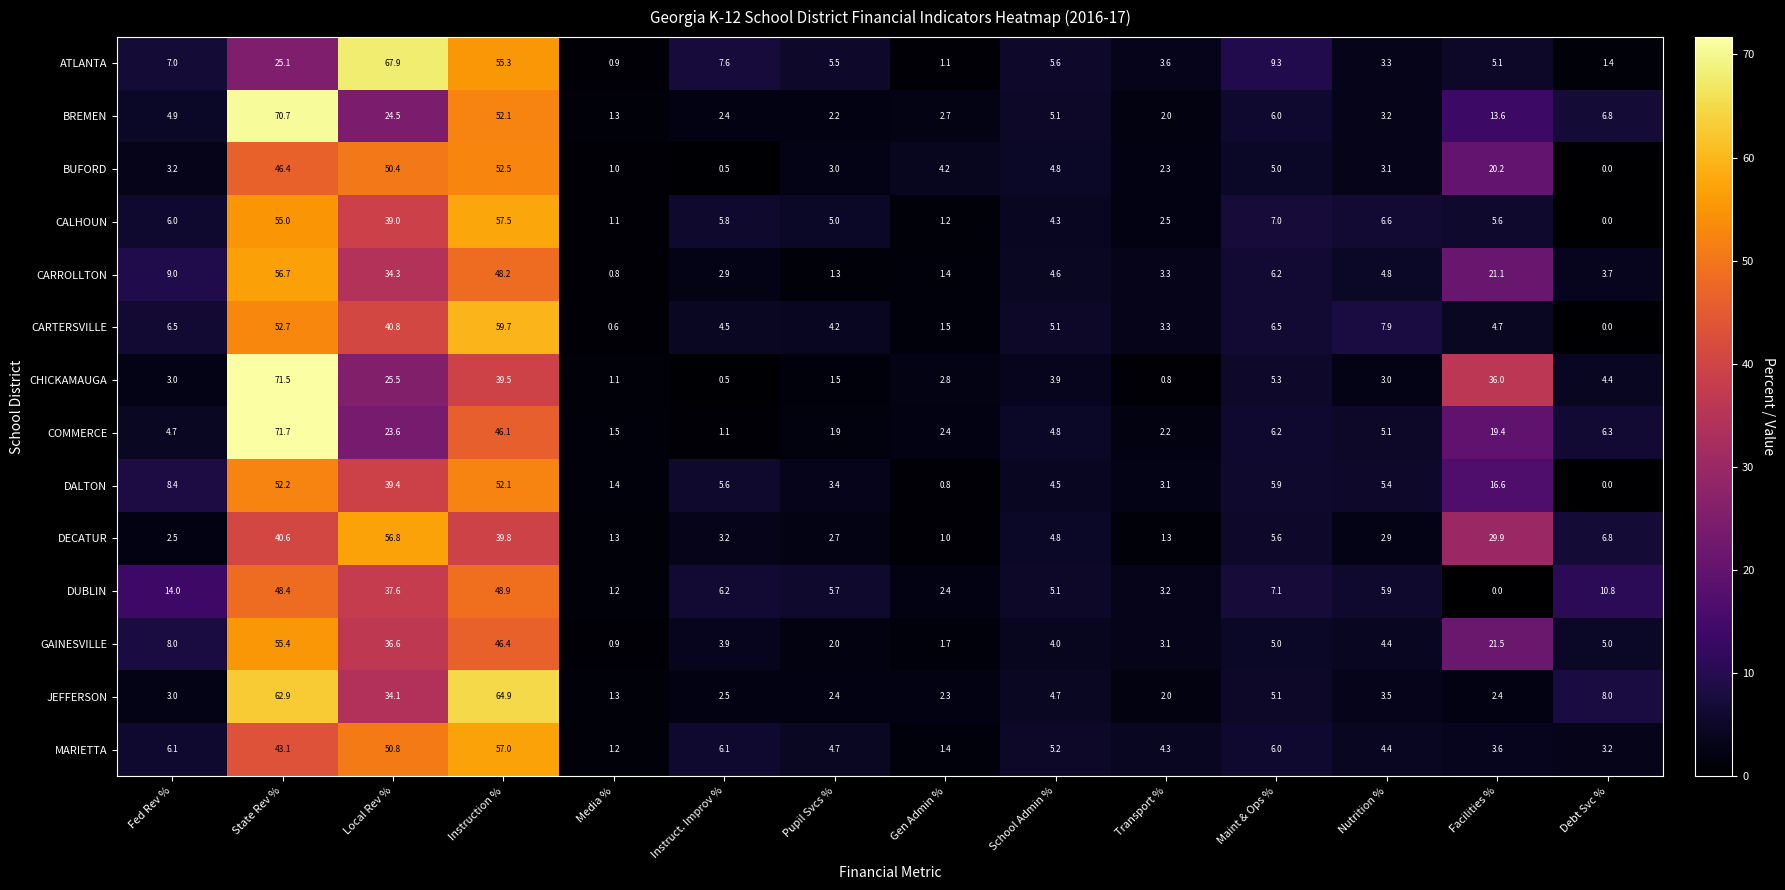

Where is GAINESVILLE nearest to the value 28?

Facilities %